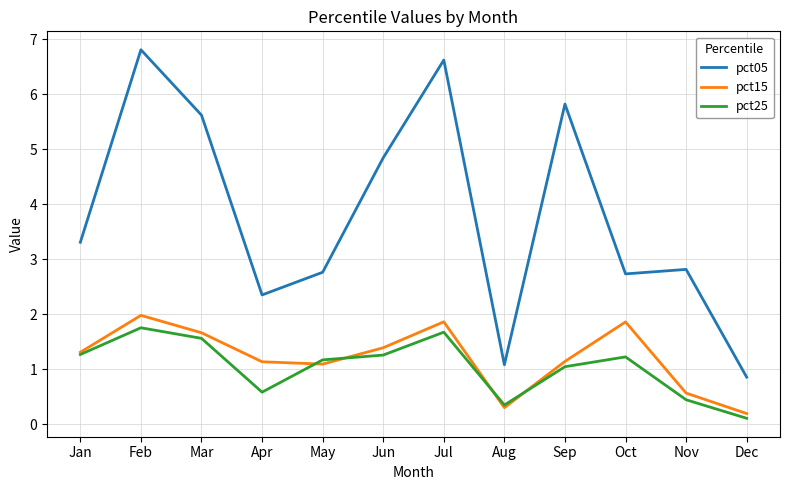

Where is pct25 nearest to the value 0?

Dec